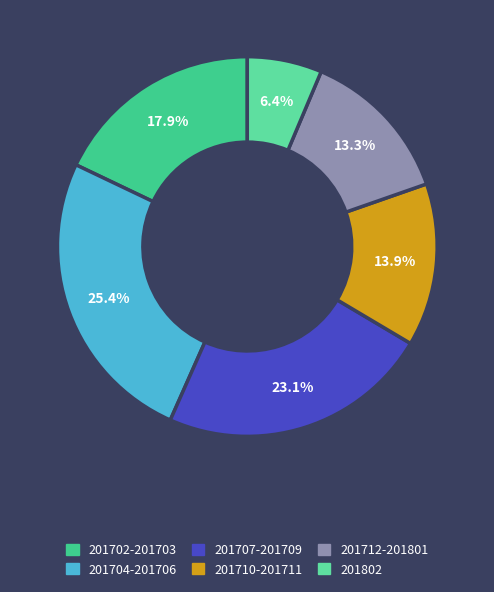

Approximately how many times larger is the value at 201707-201709 compared to 201702-201703?

1.3